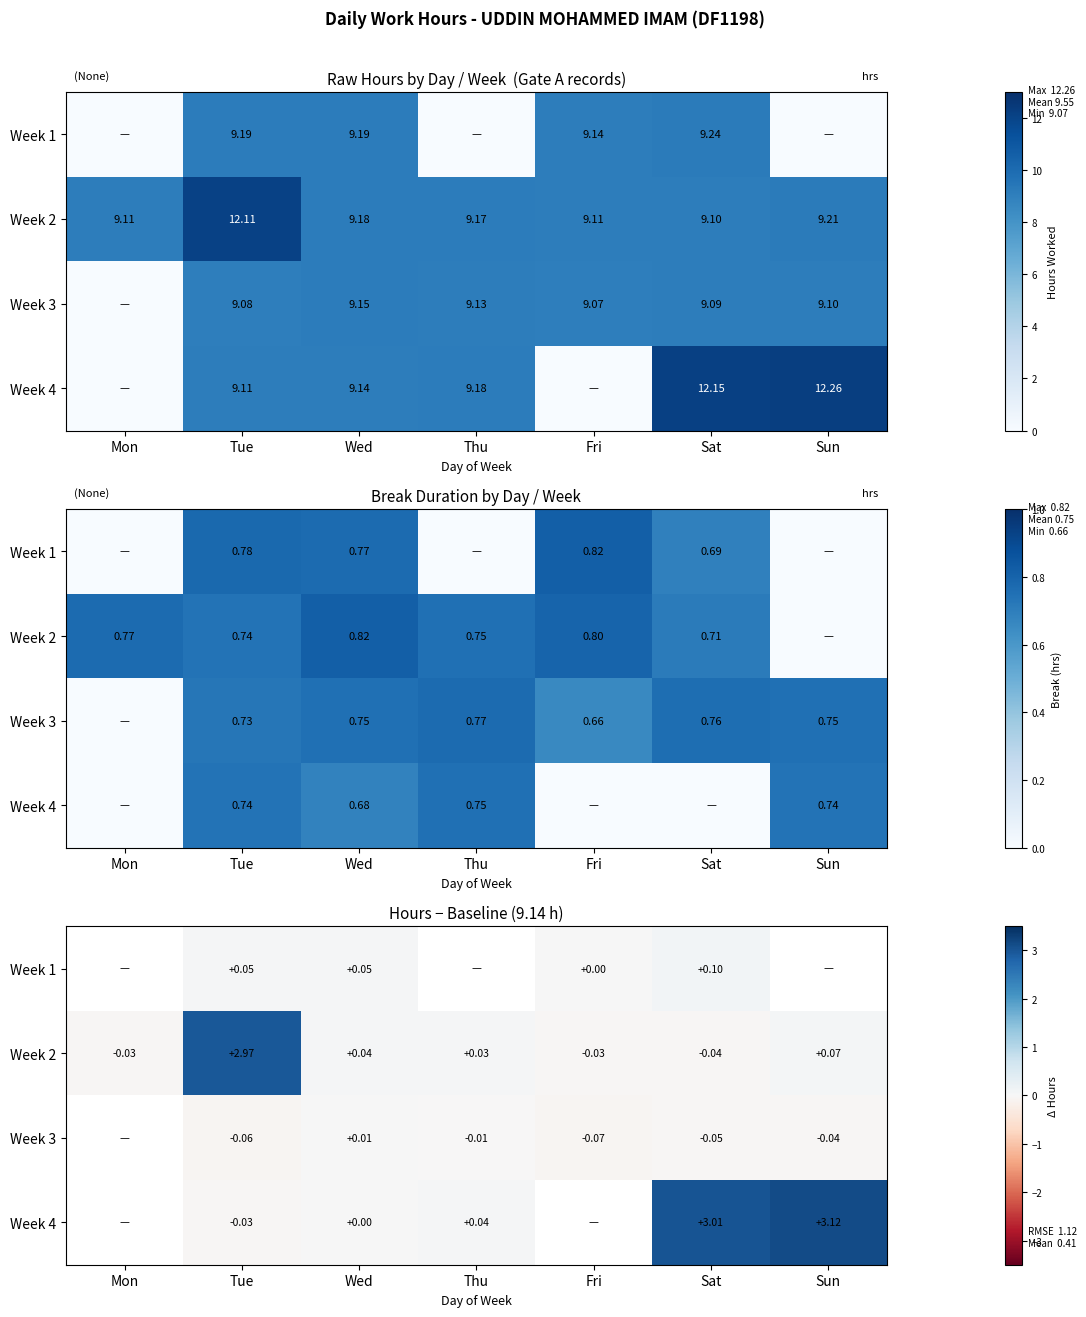

At which category does the chart reach its peak across all series?

Sun